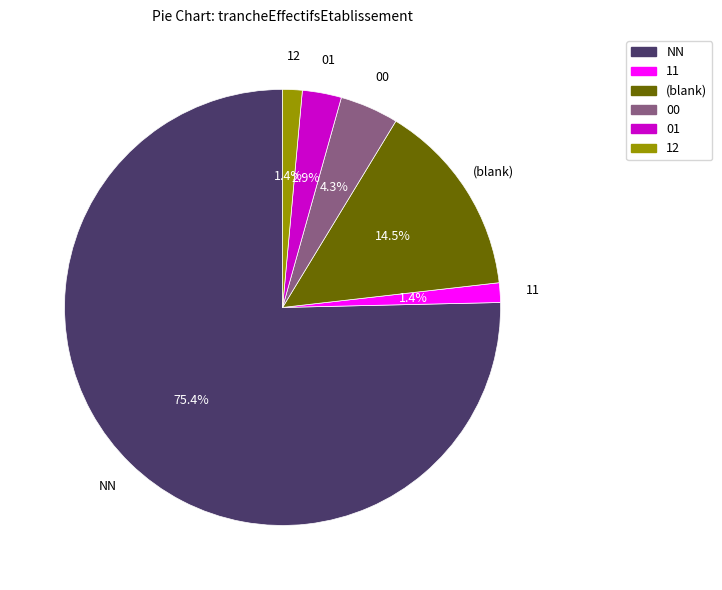

The NN slice represents 61% of the pie. True or false?

False